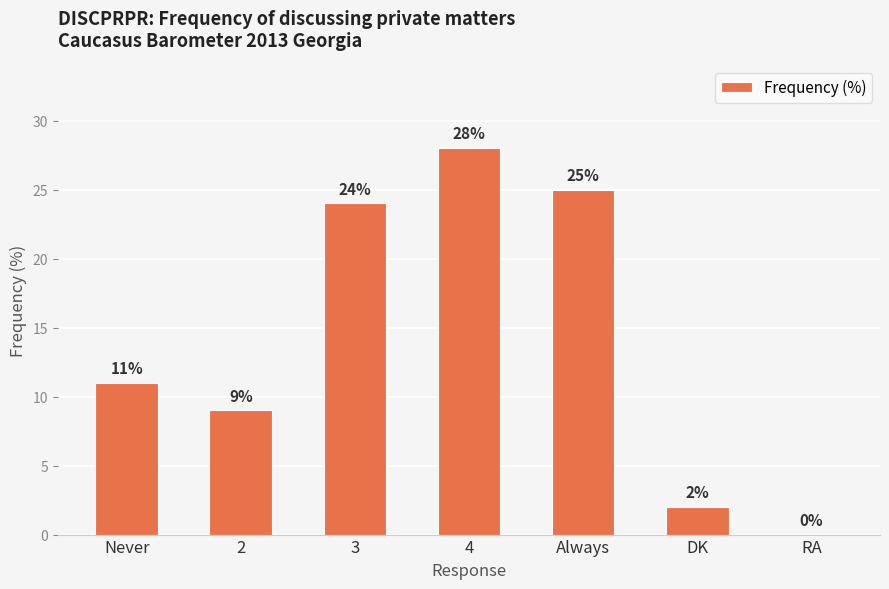

What is the maximum value shown in the chart?

28